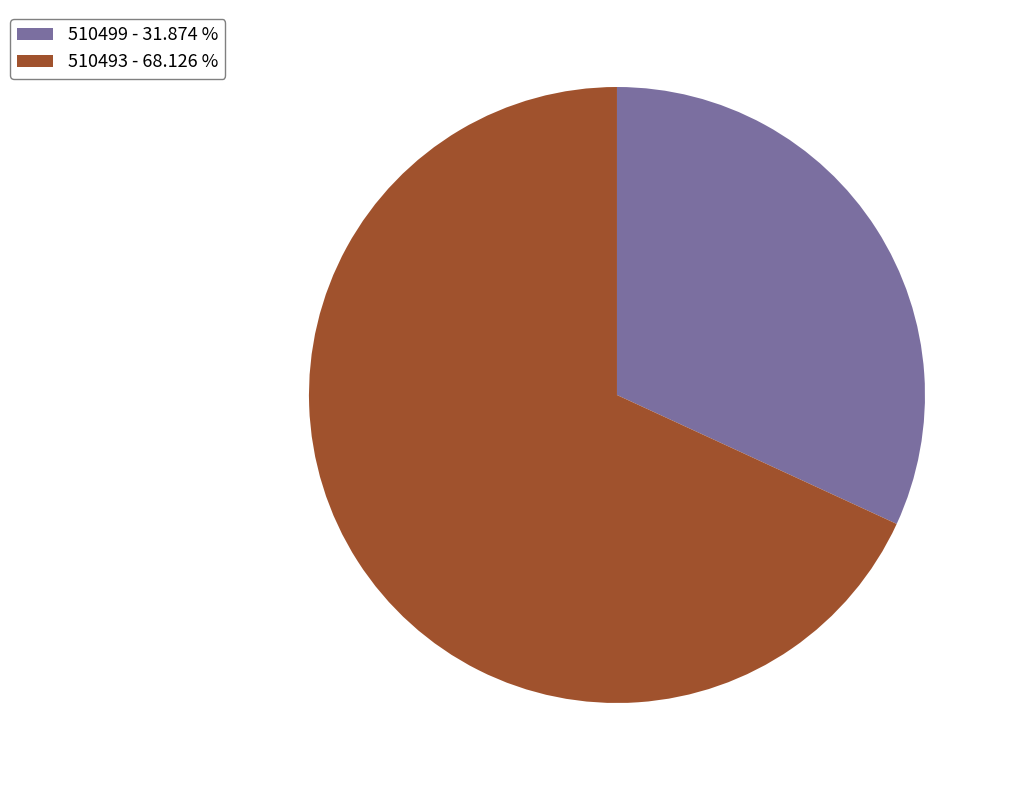

Combined, do 510499 - 31.874 % and 510493 - 68.126 % account for over 50%?

Yes